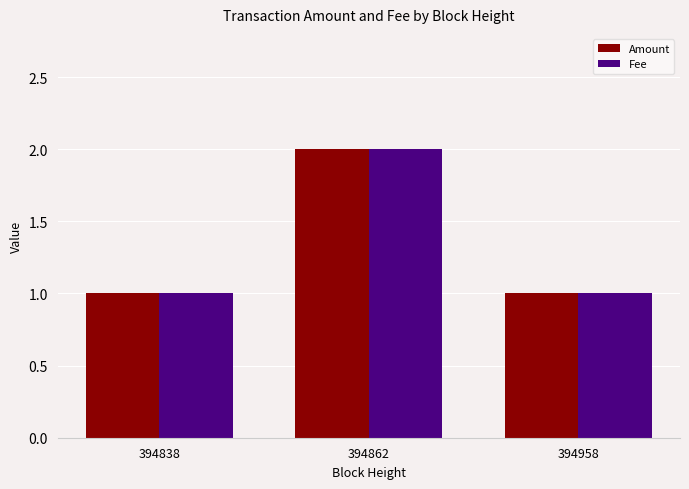

At which category is the sum across all series the highest?

394862